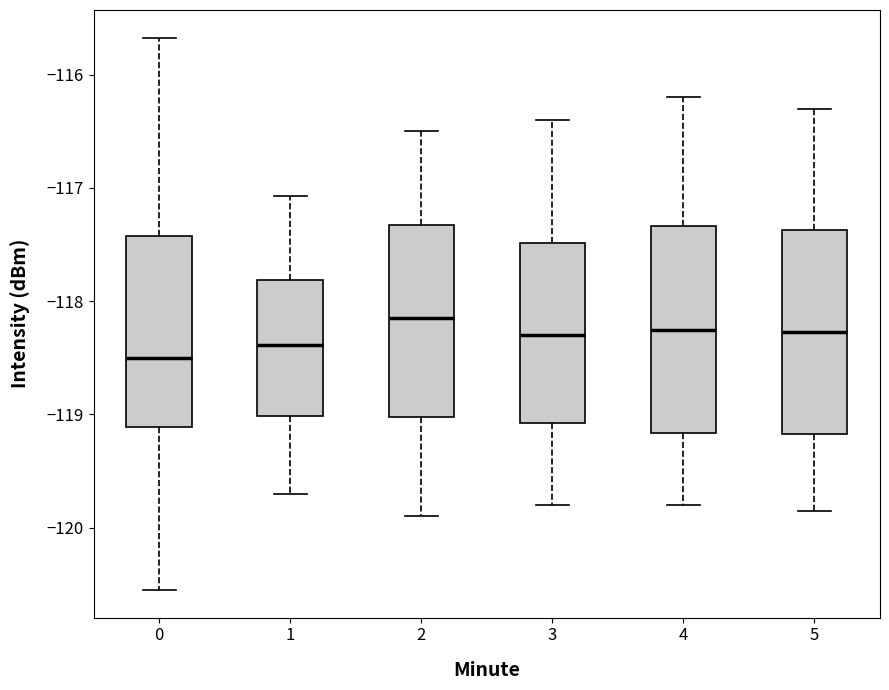

Reading left to right, read every box against the y-axis: the position of its median line, the range the box covers, and the ends of its whiskers. The values are not printed on the chart, so give them approximately, as read against the axis.

0: median -118.5, box -119.1 to -117.4, whiskers -120.5 to -115.7
1: median -118.4, box -119.0 to -117.8, whiskers -119.7 to -117.1
2: median -118.1, box -119.0 to -117.3, whiskers -119.9 to -116.5
3: median -118.3, box -119.1 to -117.5, whiskers -119.8 to -116.4
4: median -118.2, box -119.2 to -117.3, whiskers -119.8 to -116.2
5: median -118.3, box -119.2 to -117.4, whiskers -119.8 to -116.3